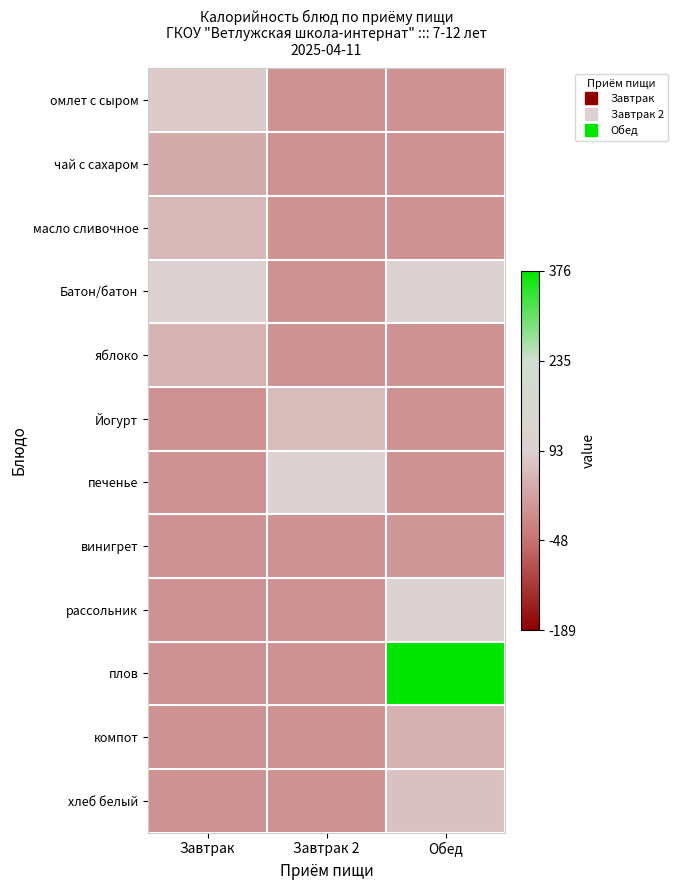

Reading left to right, list all the values displayed in this chart.

омлет с сыром: Завтрак=-9.9	Завтрак 2=-93.3	Обед=-93.3
чай с сахаром: Завтрак=-55.3	Завтрак 2=-93.3	Обед=-93.3
масло сливочное: Завтрак=-36.3	Завтрак 2=-93.3	Обед=-93.3
Батон/батон: Завтрак=13.7	Завтрак 2=-93.3	Обед=13.7
яблоко: Завтрак=-46.3	Завтрак 2=-93.3	Обед=-93.3
Йогурт: Завтрак=-93.3	Завтрак 2=-30.6	Обед=-93.3
печенье: Завтрак=-93.3	Завтрак 2=10.7	Обед=-93.3
винигрет: Завтрак=-93.3	Завтрак 2=-93.3	Обед=-86.3
рассольник: Завтрак=-93.3	Завтрак 2=-93.3	Обед=14.7
плов: Завтрак=-93.3	Завтрак 2=-93.3	Обед=282.7
компот: Завтрак=-93.3	Завтрак 2=-93.3	Обед=-47.3
хлеб белый: Завтрак=-93.3	Завтрак 2=-93.3	Обед=-23.3